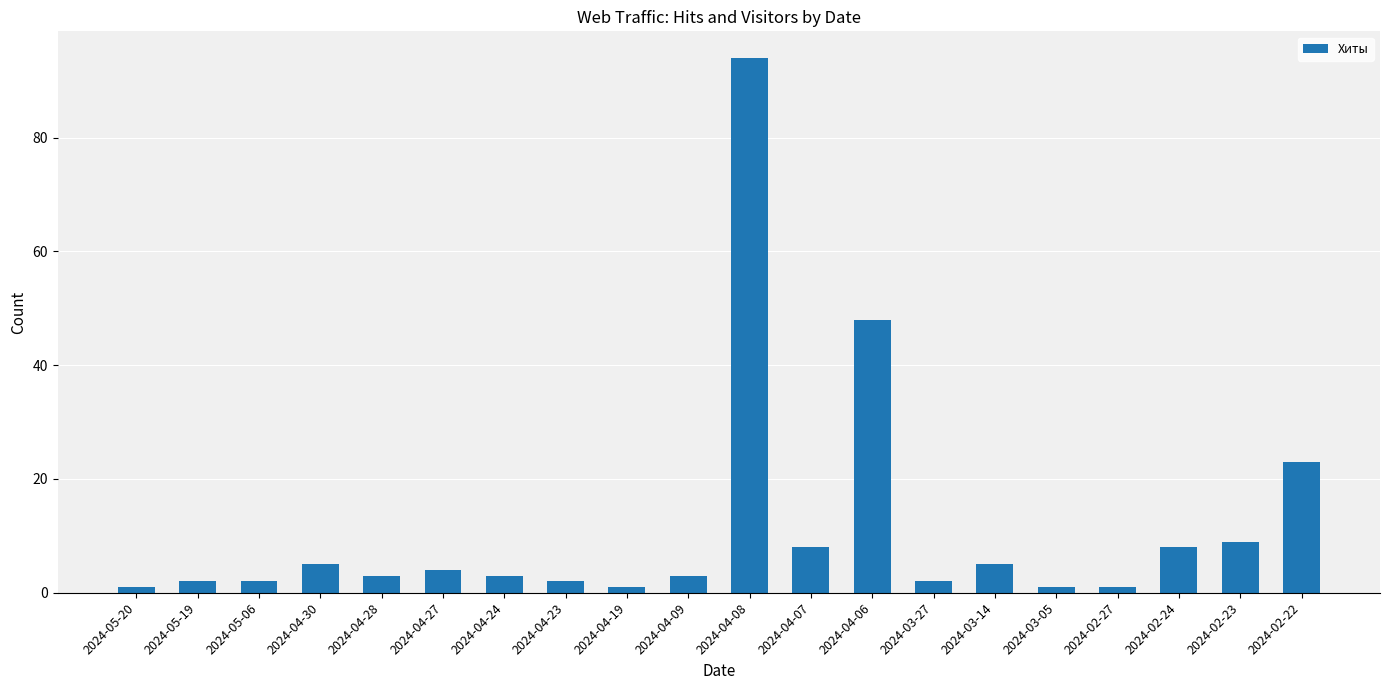

Reading left to right, what are all the values shown in this chart?

1	2	2	5	3	4	3	2	1	3	94	8	48	2	5	1	1	8	9	23